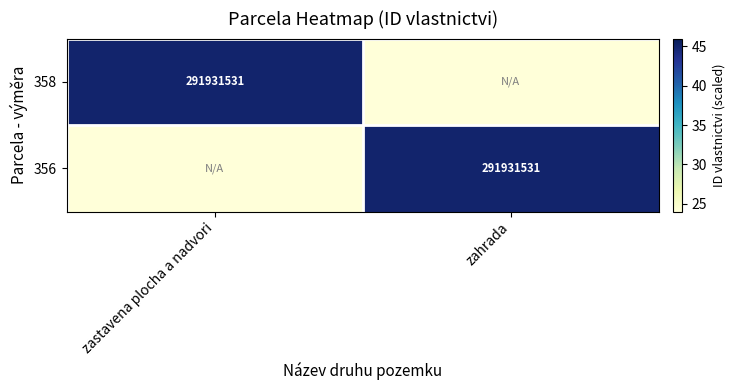

Count the number of categories in the chart.

2